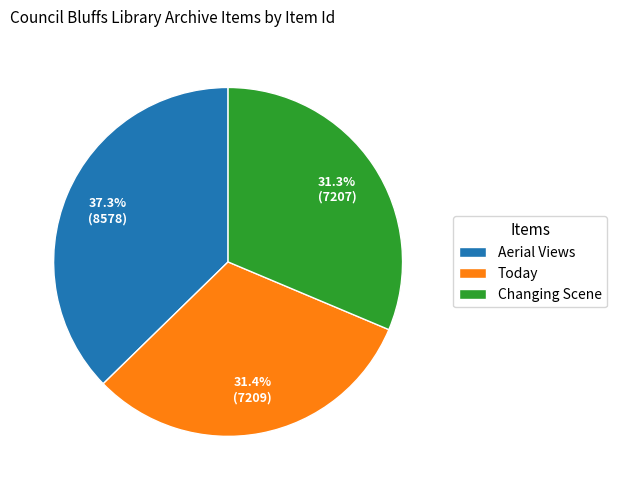

Between Aerial Views and Today, which is larger?

Aerial Views